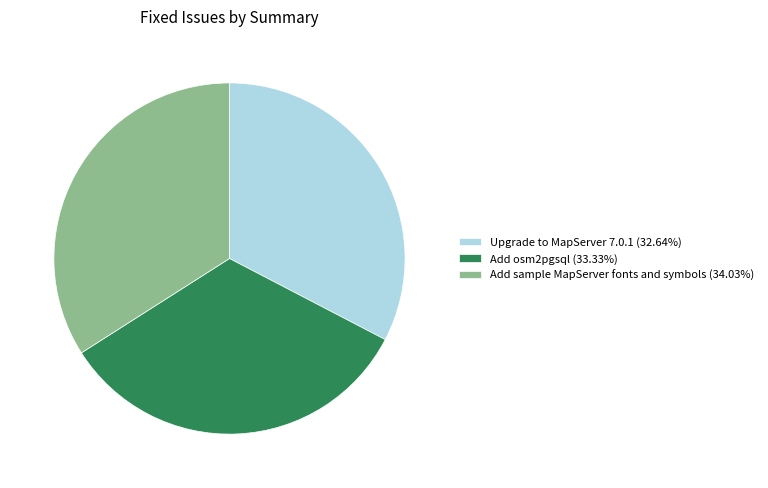

Does any single category account for the majority?

No